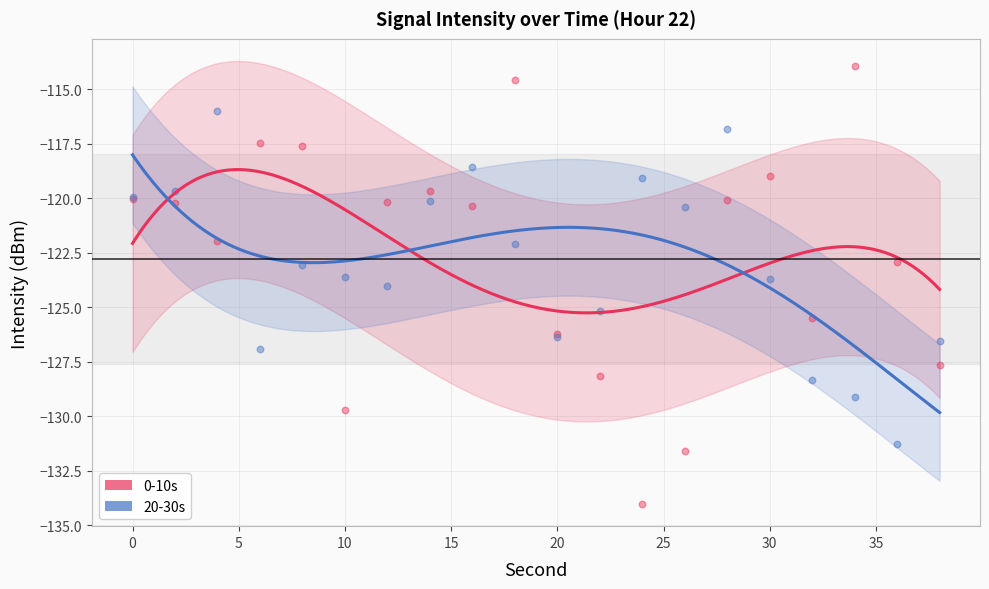

Which series has the largest total across all categories?

0-10s